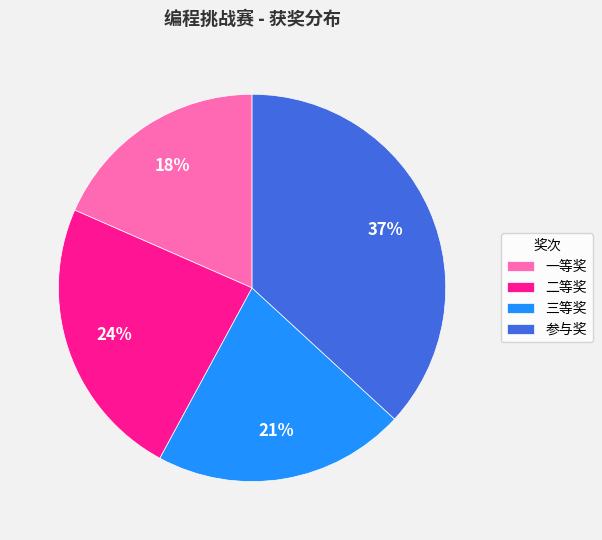

Count the number of slices in the pie.

4